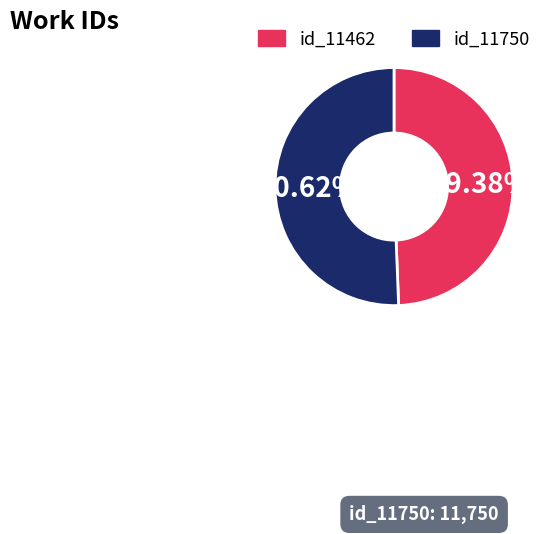

Which has a higher value, id_11462 or id_11750?

id_11750